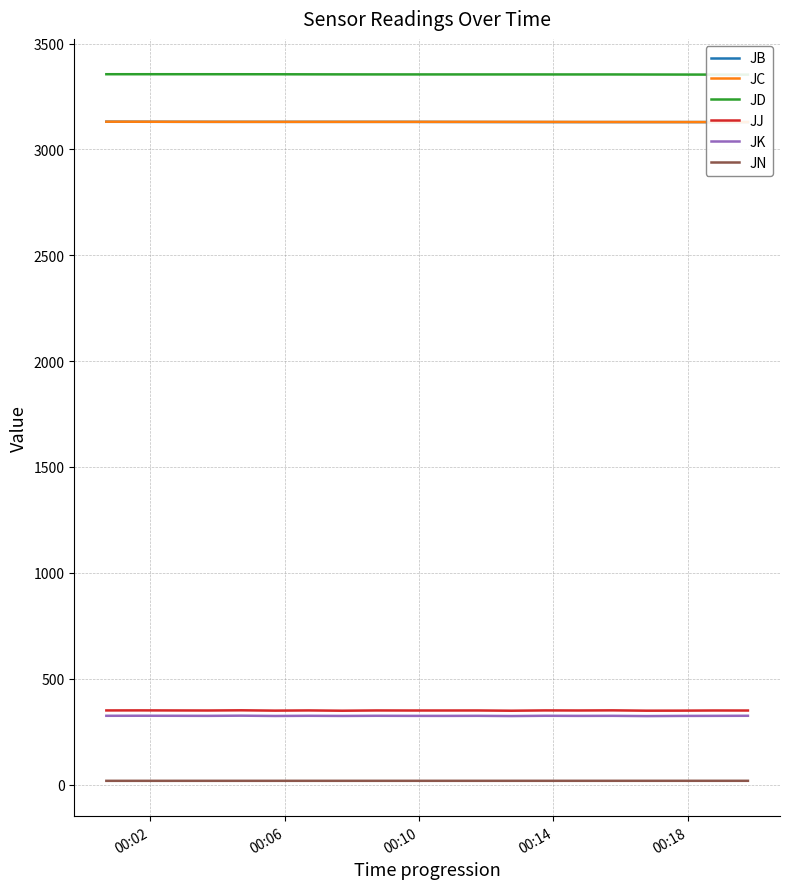

How many series are shown in this chart?

6